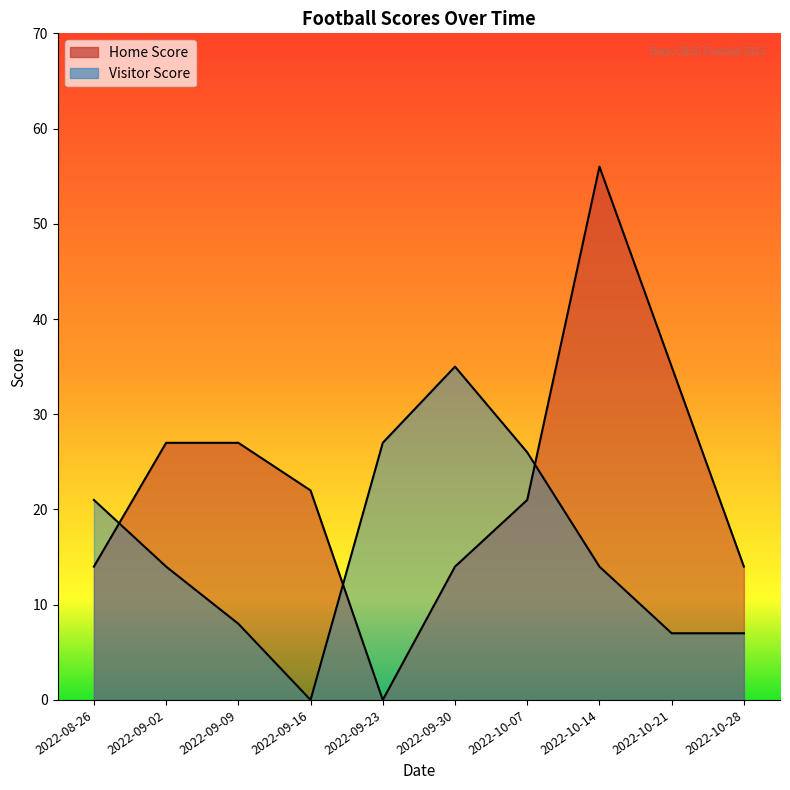

At which label does Home Score reach its peak?

2022-10-14